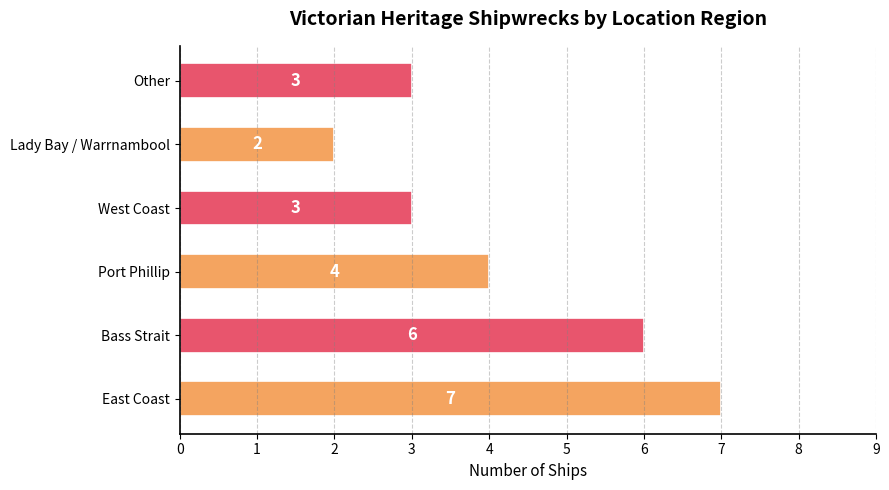

The chart shows a value of 7 at East Coast. True or false?

True